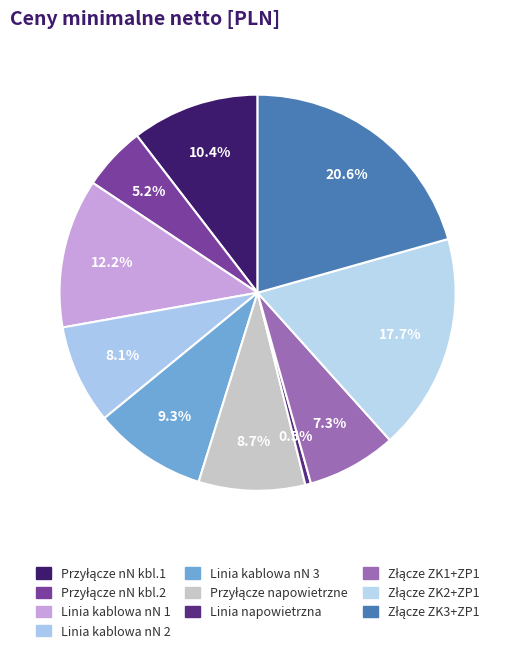

Count the number of slices in the pie.

10